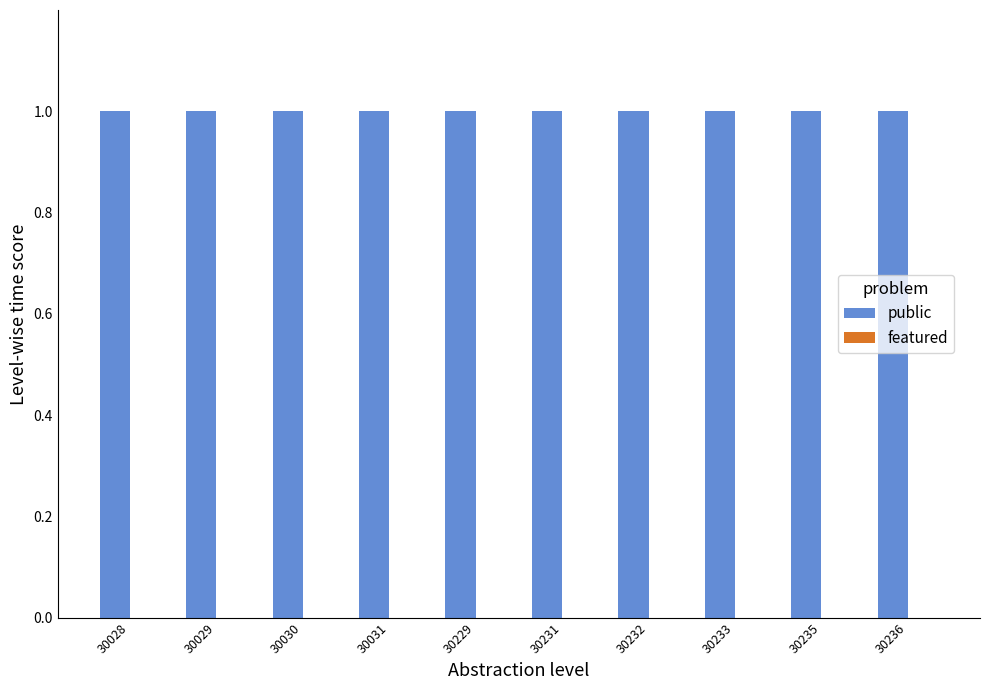

What is the average value of the public series?

1